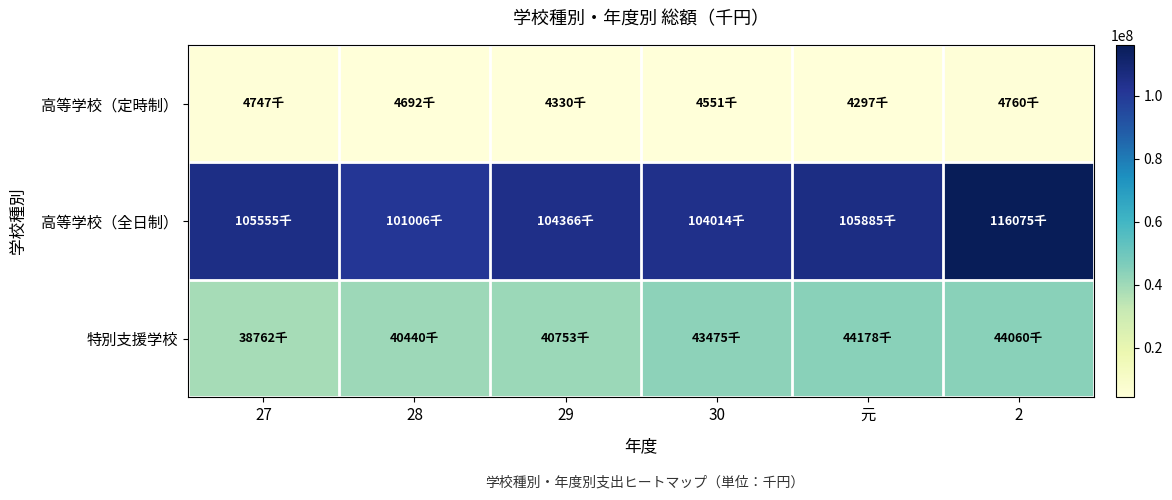

At which category is the sum across all series the highest?

2